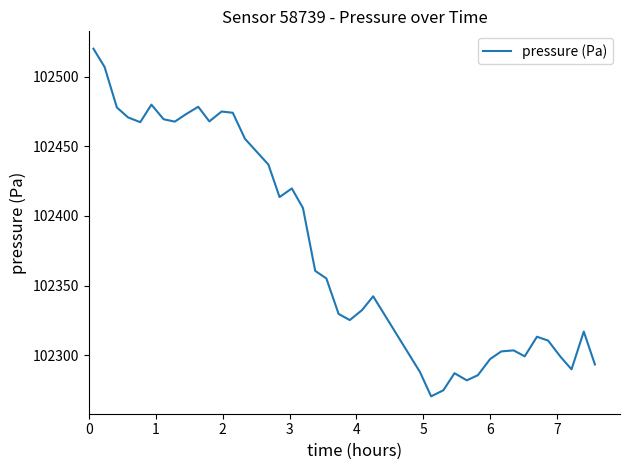

What is the greatest value displayed?

102520.1